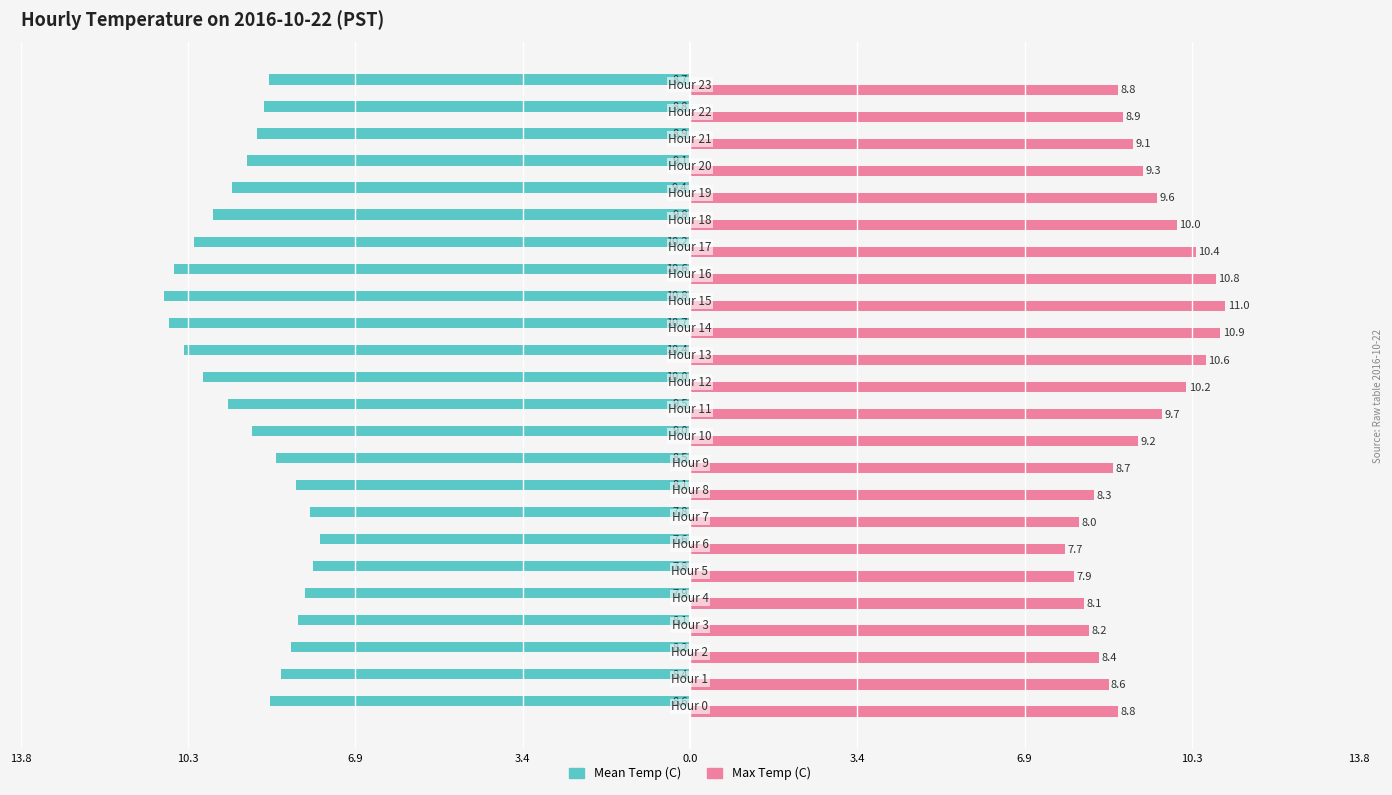

What are all the series names shown in the legend?

Mean Temp (C), Max Temp (C)